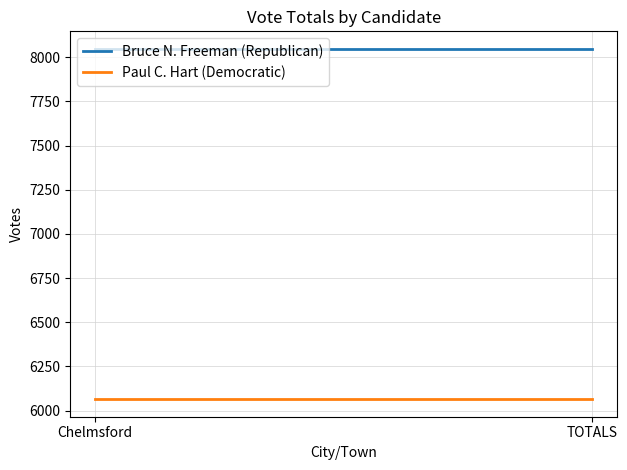

At which category is the sum across all series the highest?

Chelmsford